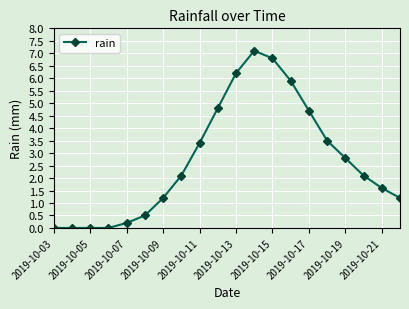

True or false: the data has more than 0 interior local peaks.

True